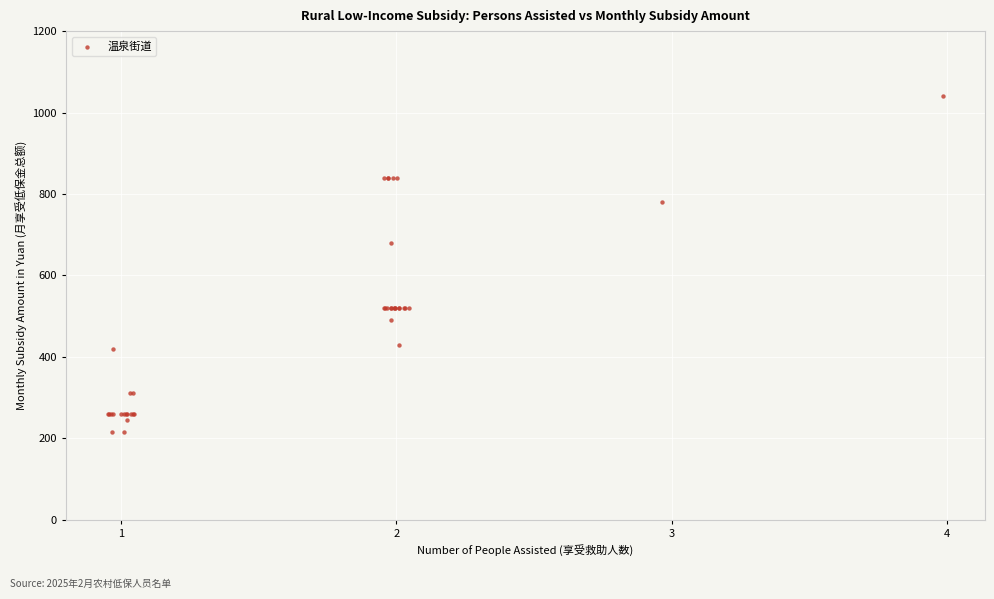

What Y value in the scatter plot is closest to 627?

680